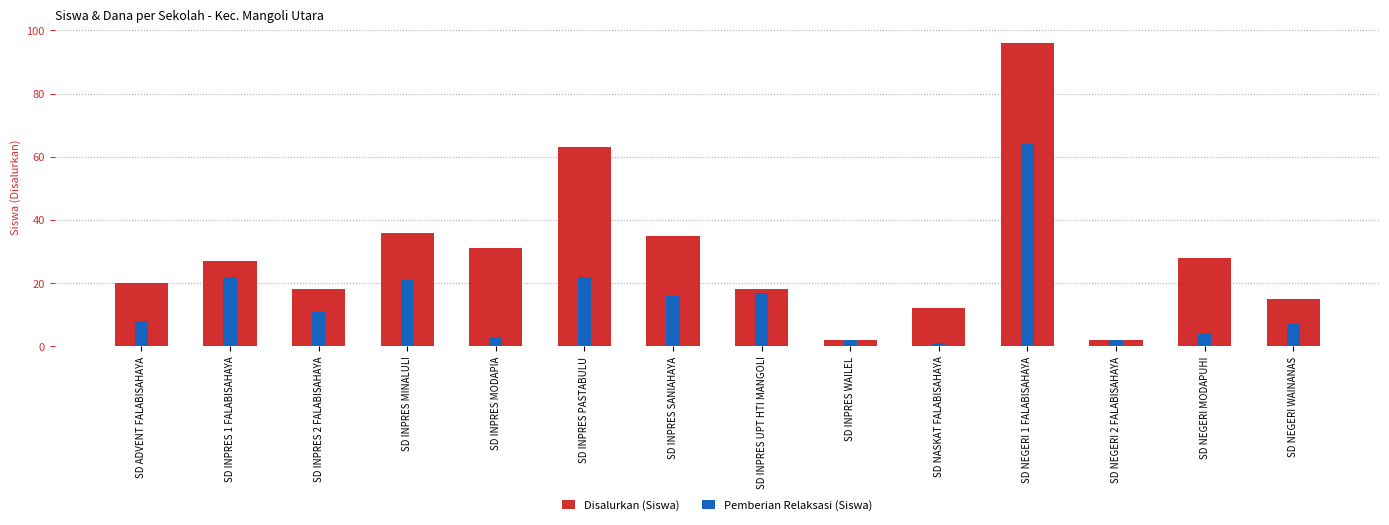

Which category has the lowest value across all series?

SD NASKAT FALABISAHAYA